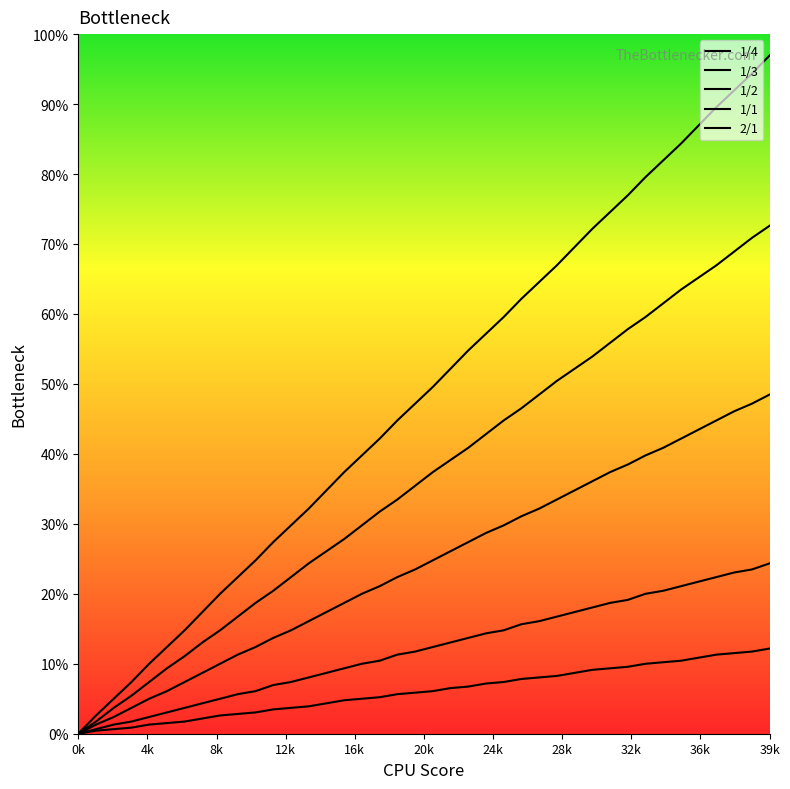

What is the difference between the second highest and second lowest values in the 2/1 series?

11.3